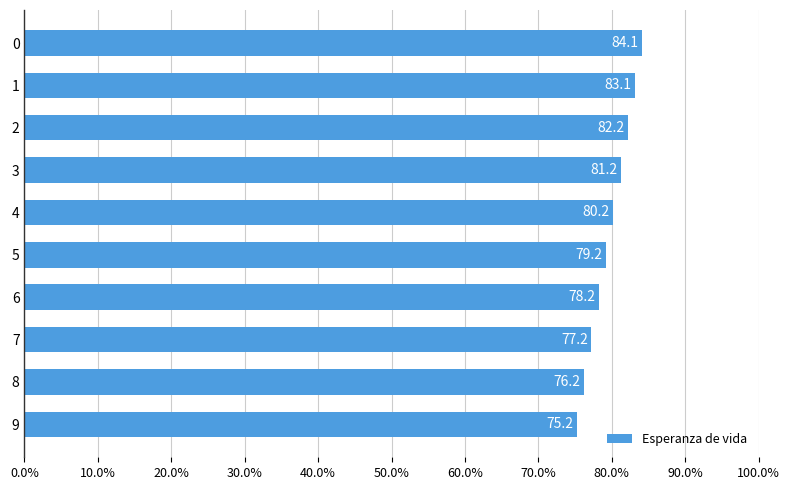

What is the value of the 4th bar from the top?

81.2